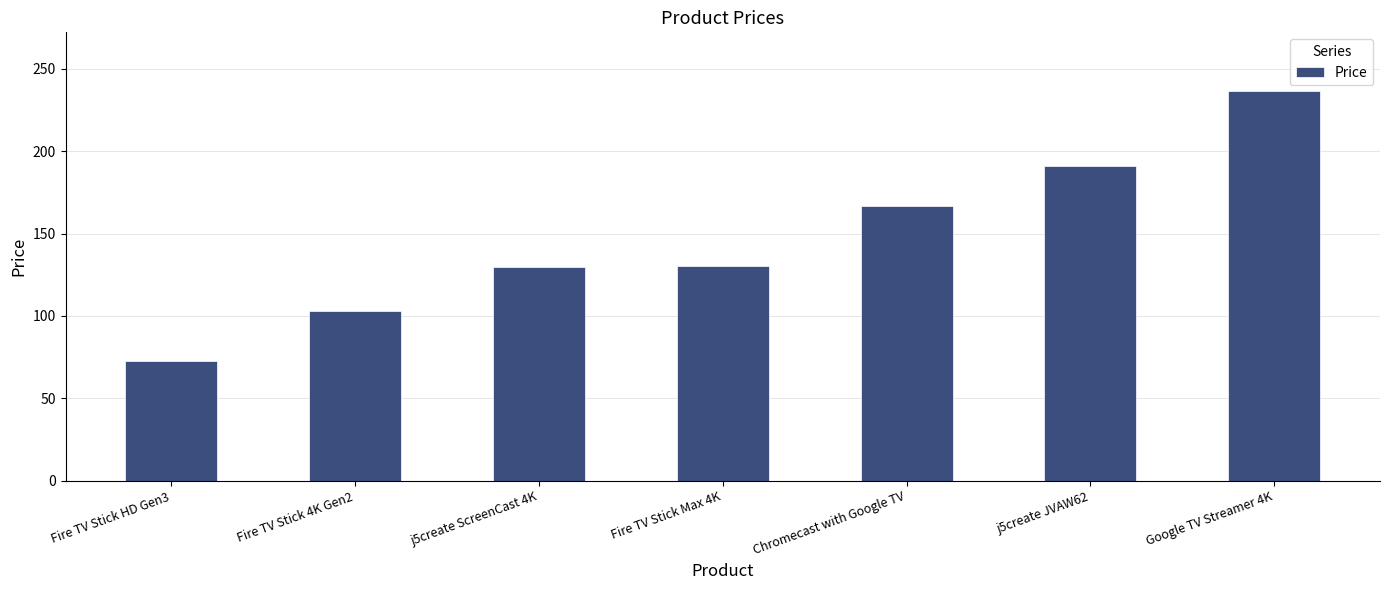

What is the approximate value at Fire TV Stick Max 4K?

130.2